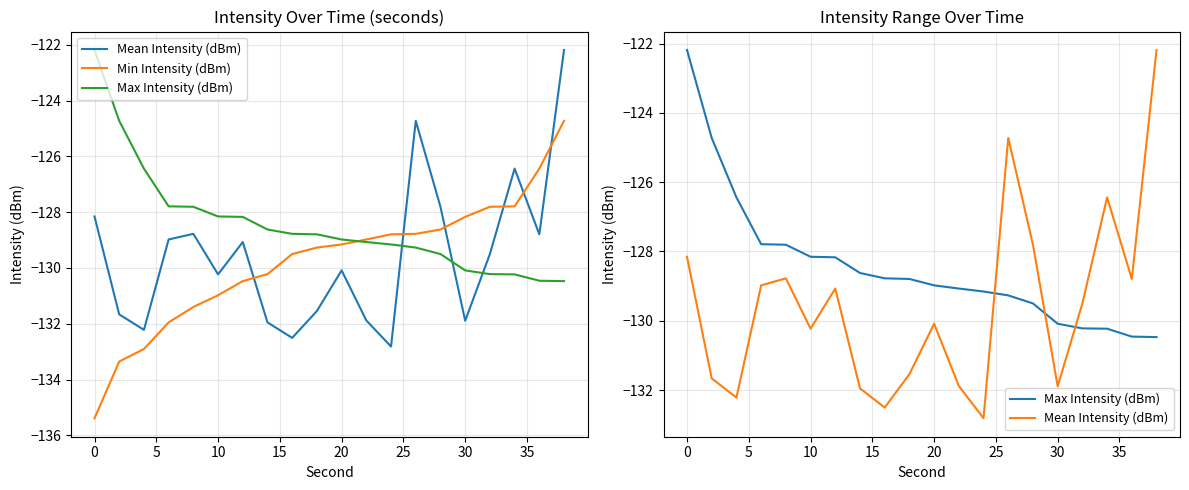

True or false: Min Intensity (dBm) has a value of -79.5 at 10.

False